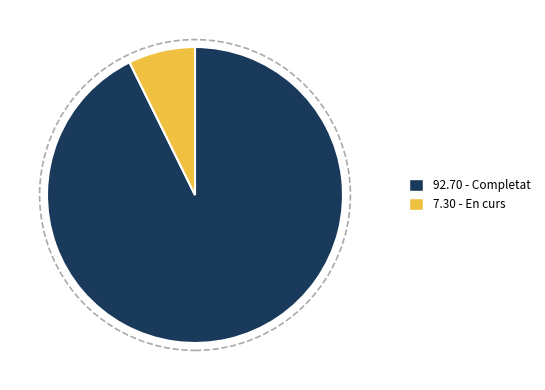

Does any single category account for the majority?

Yes